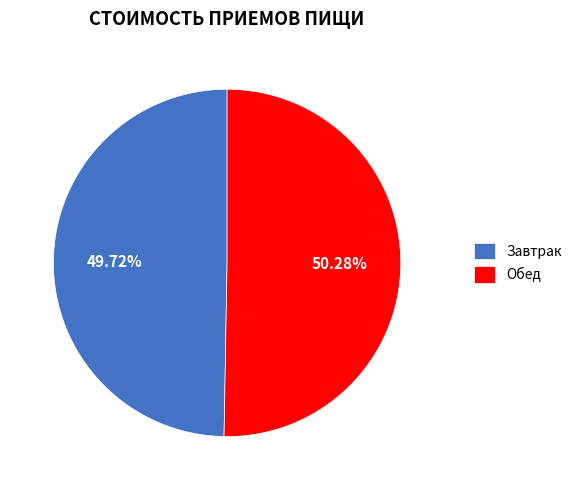

Is it true that Обед is 65% of the pie?

False